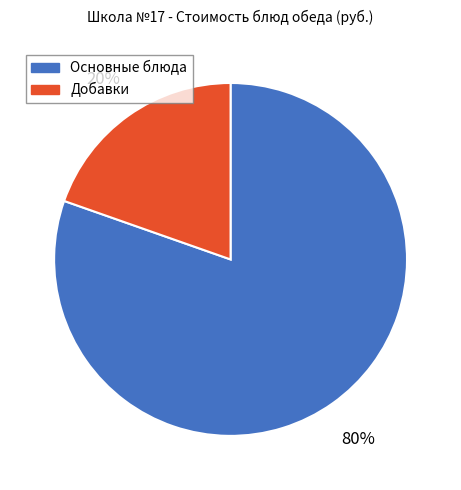

How many segments does this pie chart have?

2